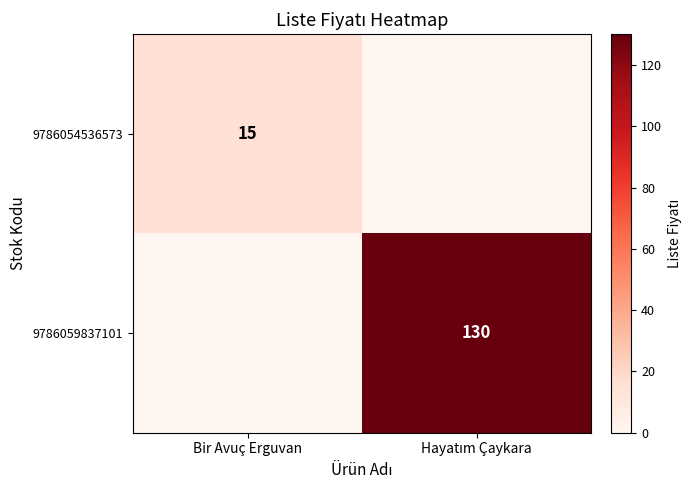

At how many categories does at least one series exceed 66?

1